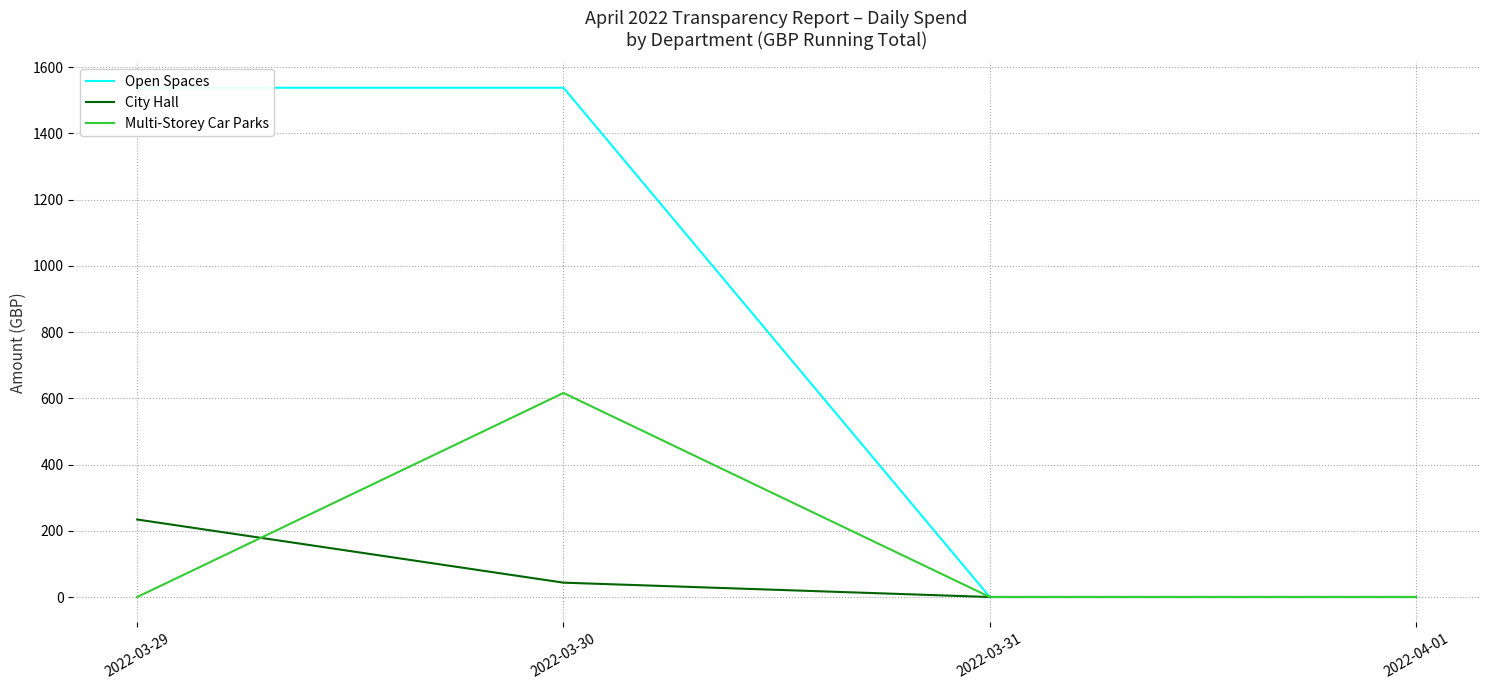

Reading left to right, transcribe all the data shown in this chart.

Open Spaces: 1537.6	1537.6	0.0	0.0
City Hall: 234.0	43.3	0.0	0.0
Multi-Storey Car Parks: 0.0	616.1	0.0	0.0